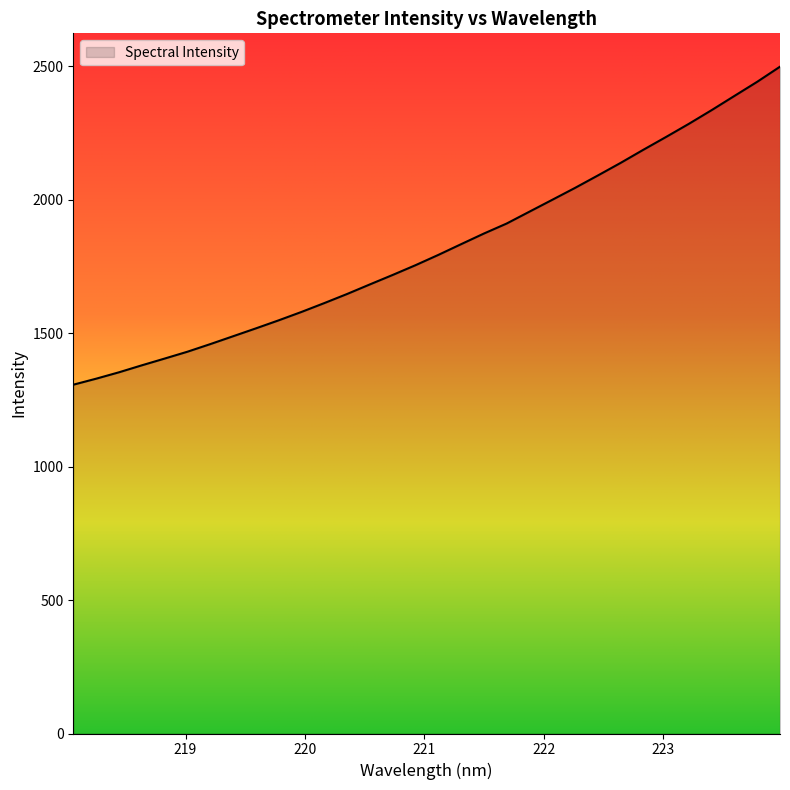

What is the difference between the maximum and minimum values?

1191.6